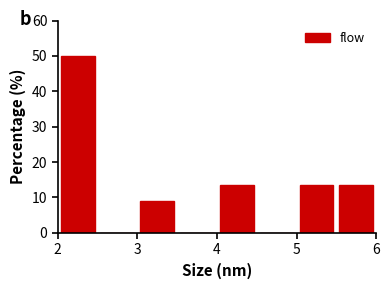

How tall is the bar that spans 2.0 to 2.5 on the x-axis? The values are not printed on the chart, so give them approximately, as read against the axis.

50